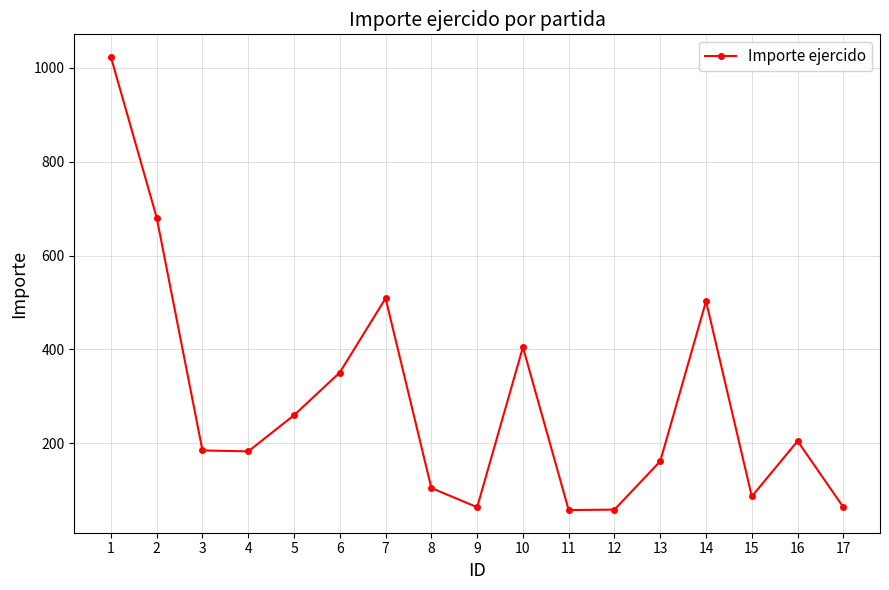

What is the approximate value at 6, to the nearest 10?

350